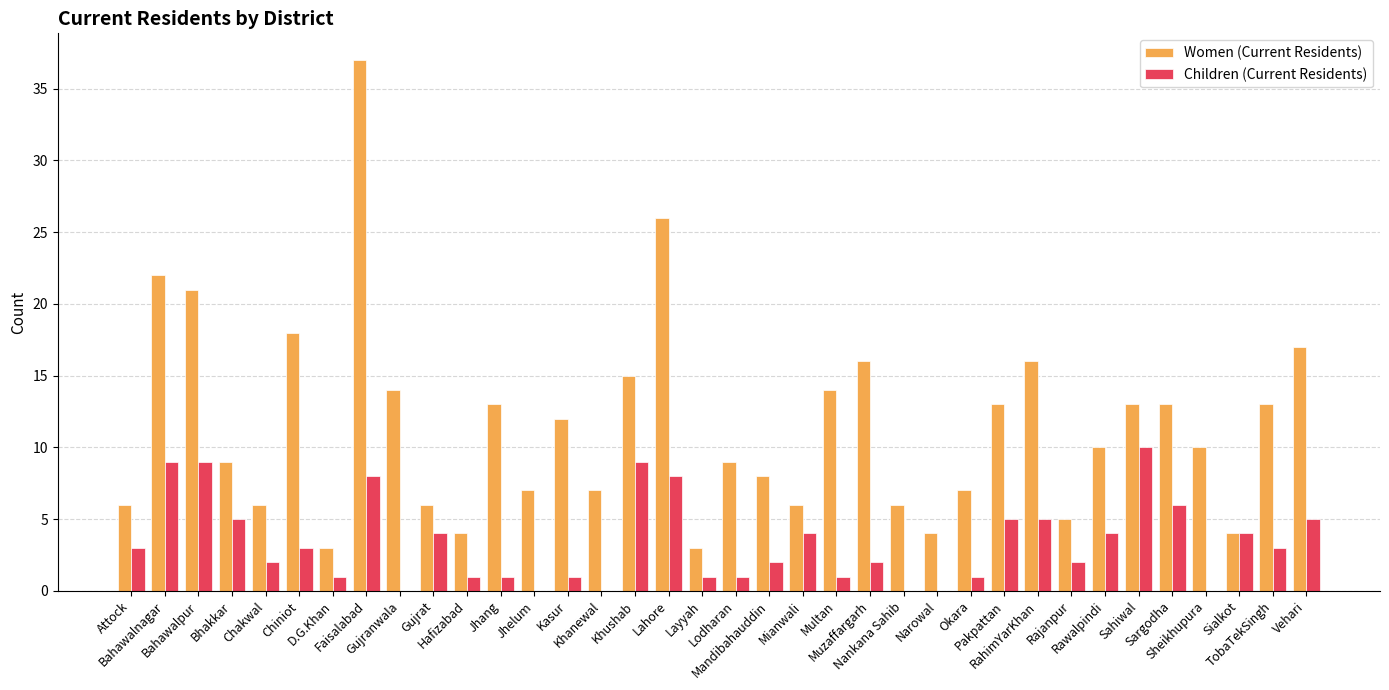

Reading left to right, list all the values displayed in this chart.

Women (Current Residents): 6	22	21	9	6	18	3	37	14	6	4	13	7	12	7	15	26	3	9	8	6	14	16	6	4	7	13	16	5	10	13	13	10	4	13	17
Children (Current Residents): 3	9	9	5	2	3	1	8	0	4	1	1	0	1	0	9	8	1	1	2	4	1	2	0	0	1	5	5	2	4	10	6	0	4	3	5